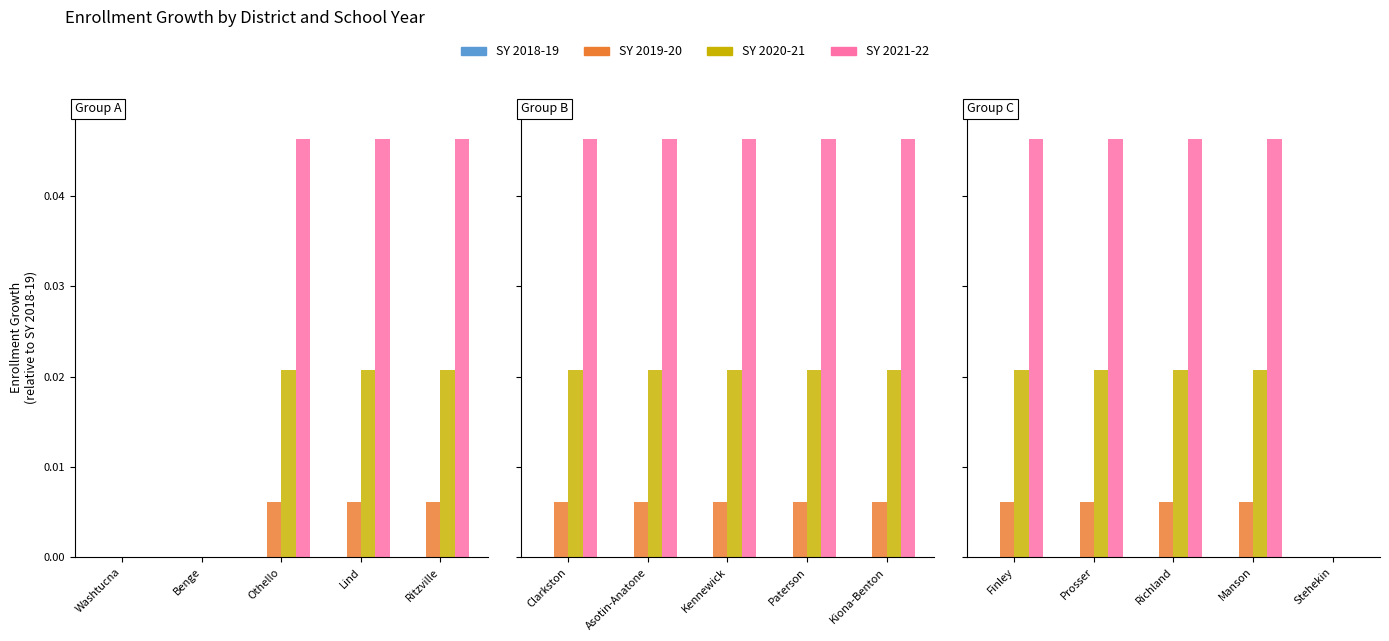

The SY 2018-19 series shows 0.0 at Prosser. True or false?

True